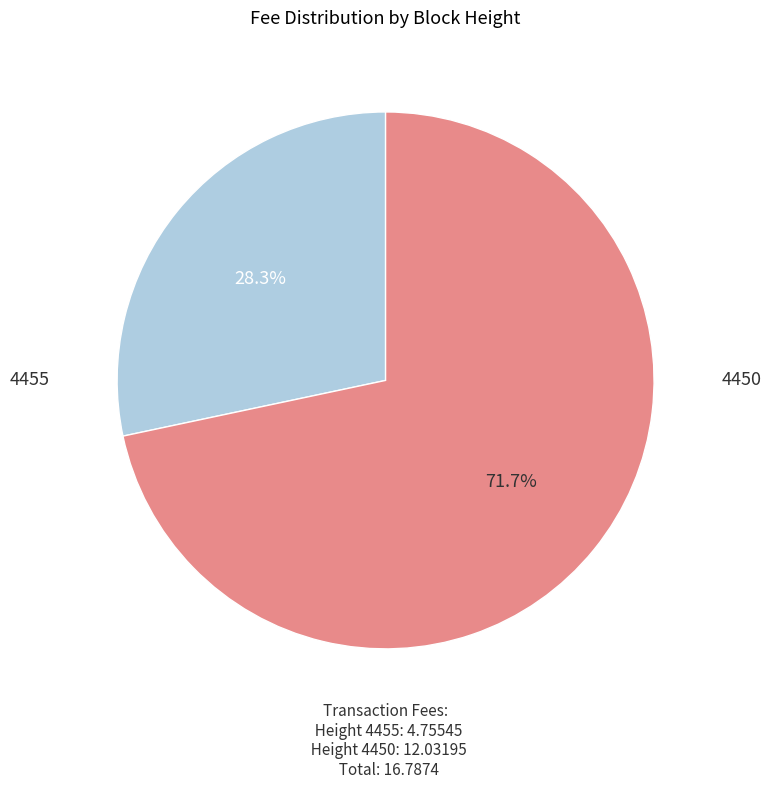

To the nearest percent, what is the difference between the largest and smallest slice percentages?

43%